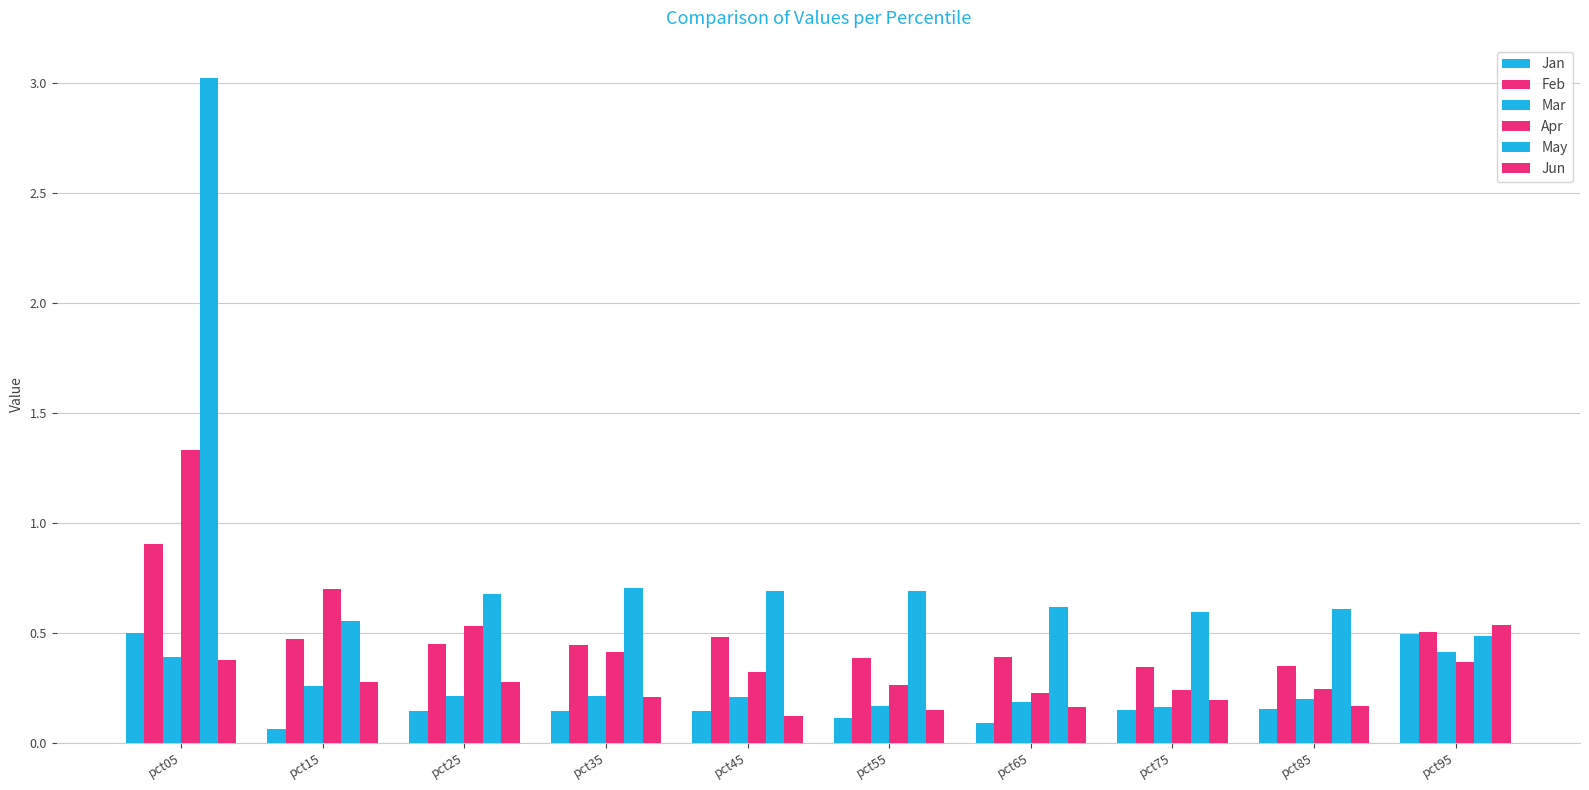

Count the number of data series in this chart.

6